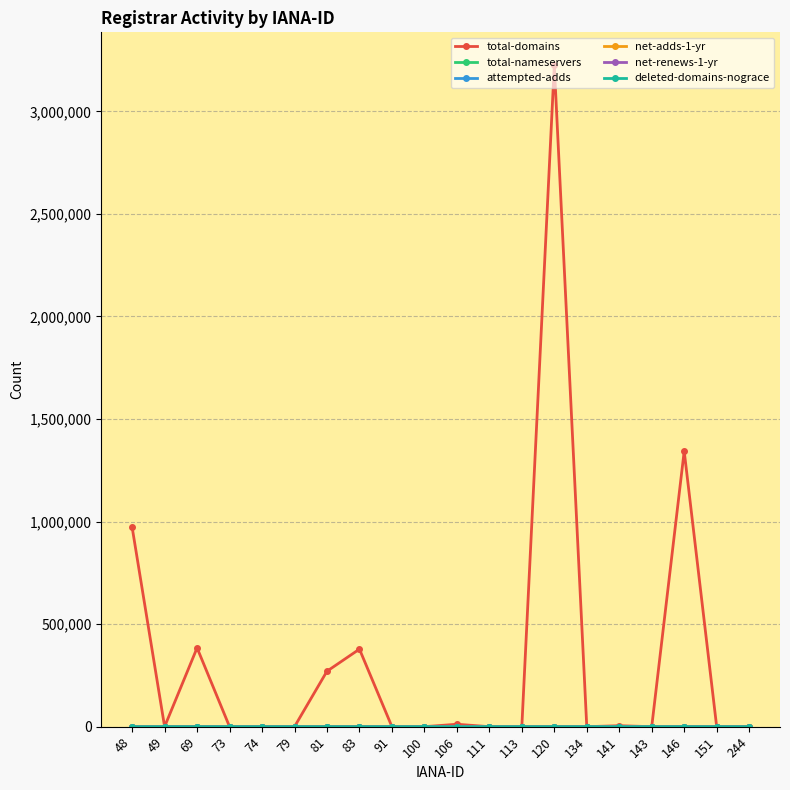

At which category is the sum across all series the highest?

120